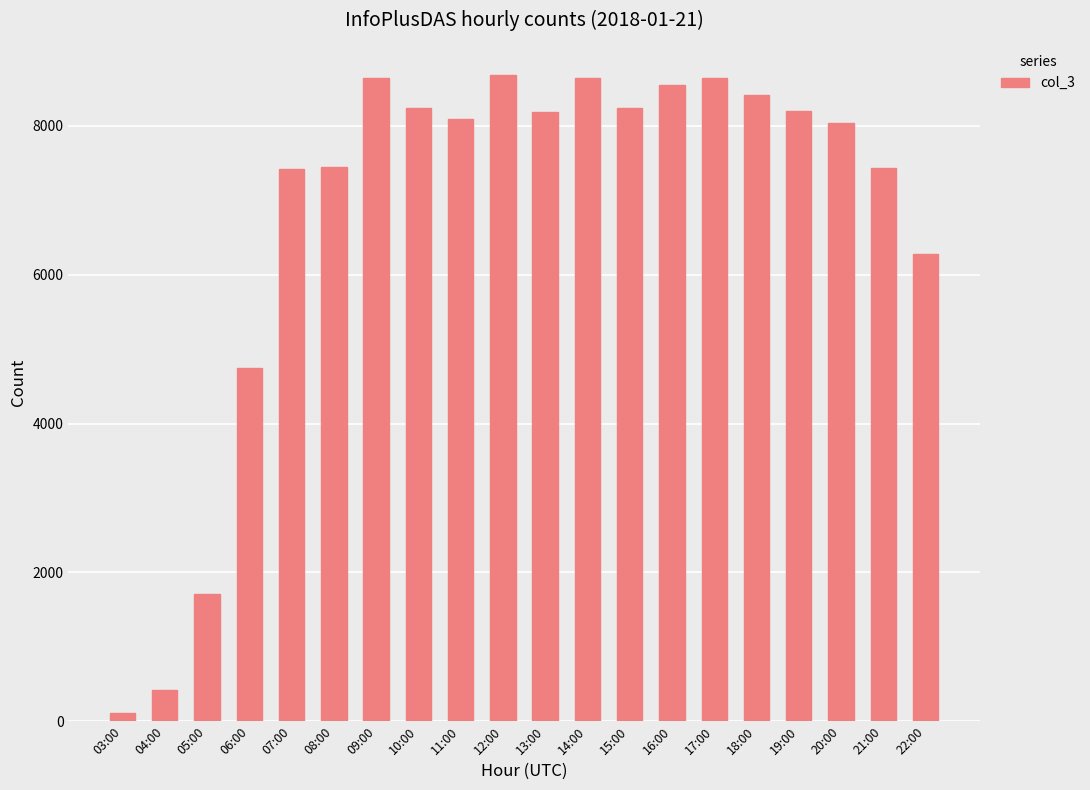

How many bars are there in total?

20